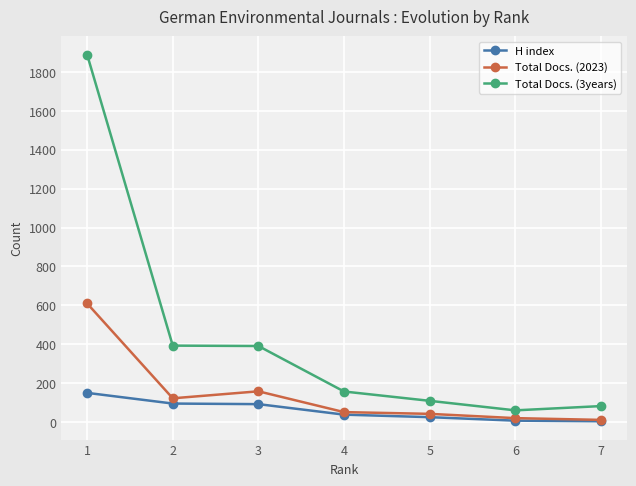

True or false: Total Docs. (3years) and H index intersect in this chart.

False